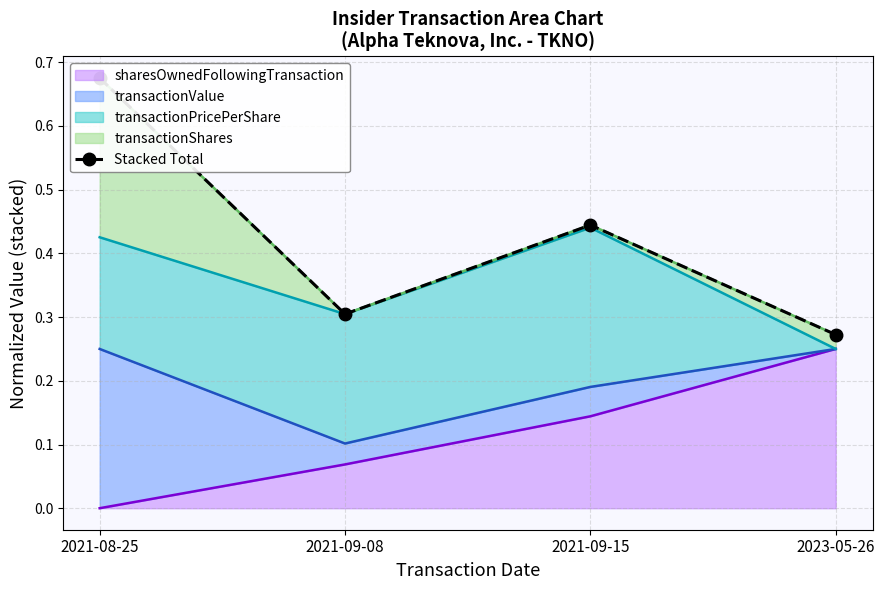

What is the change in value from 2021-08-25 to 2021-09-08?

-0.4